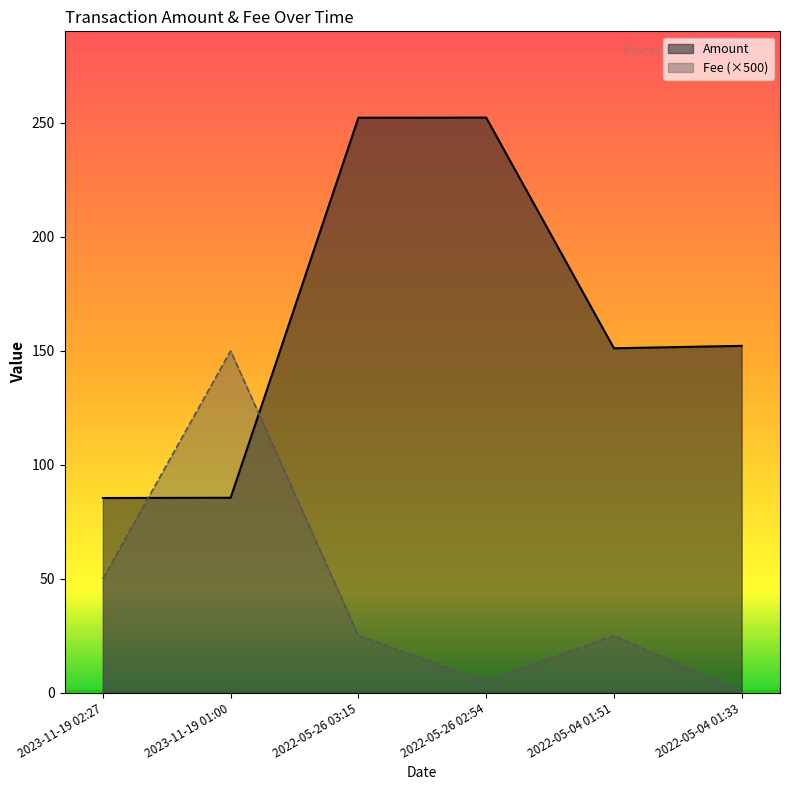

Is it true that Fee (×500) equals 213.2 at 2023-11-19 01:00?

False